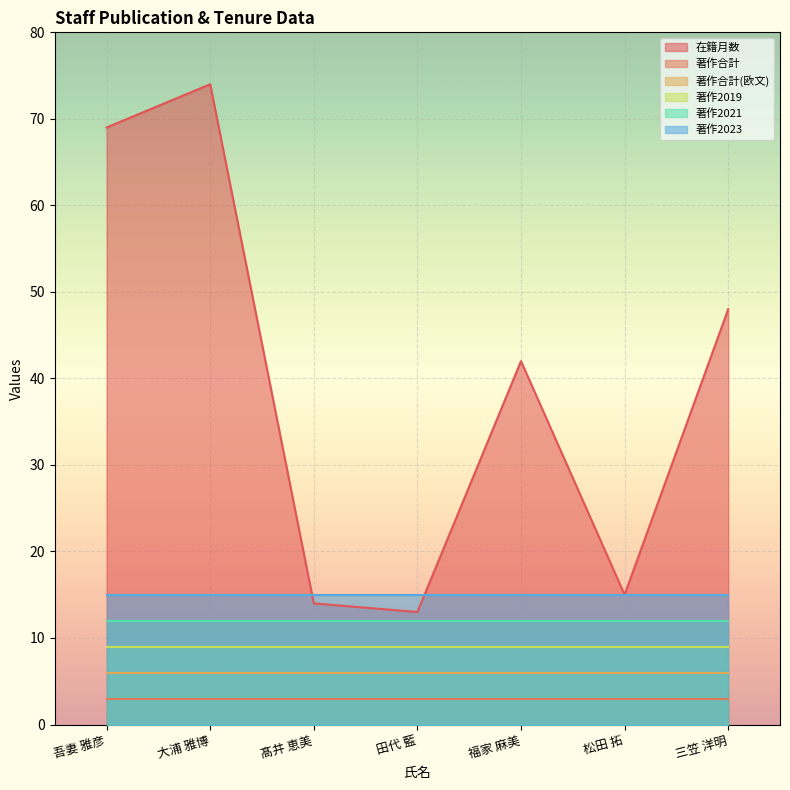

Does the chart display data point markers on the line(s)?

No